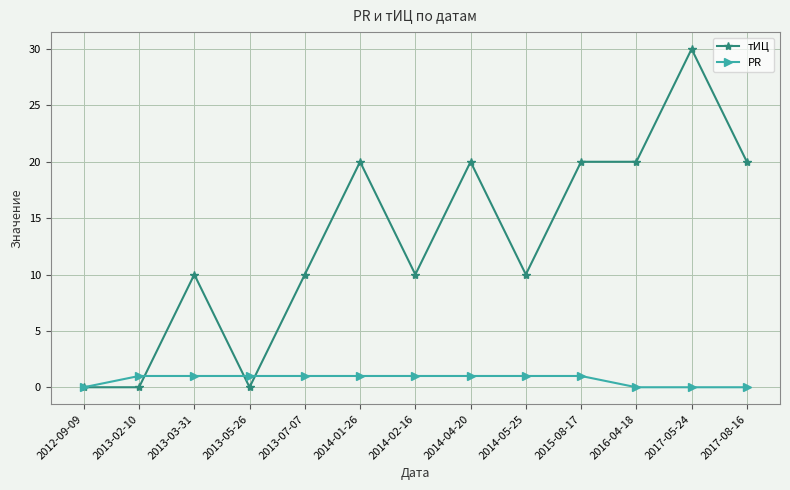

At which category does тИЦ reach its first local peak?

2013-03-31